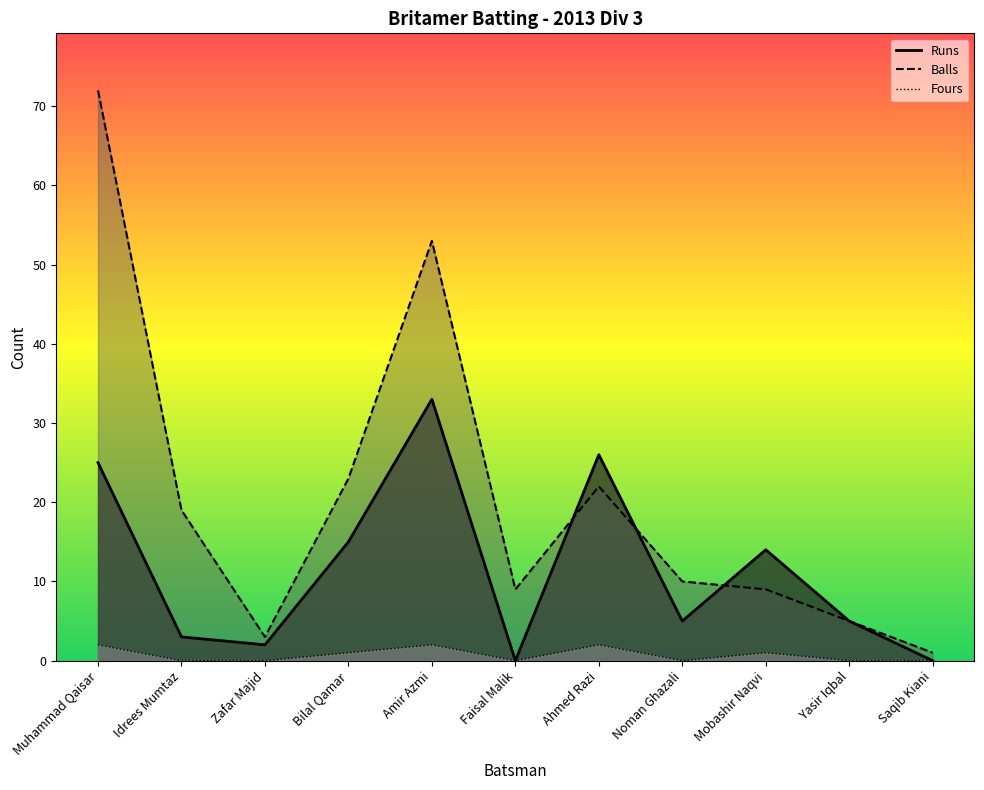

What is the value of the Runs point at the 1st from the left?

25